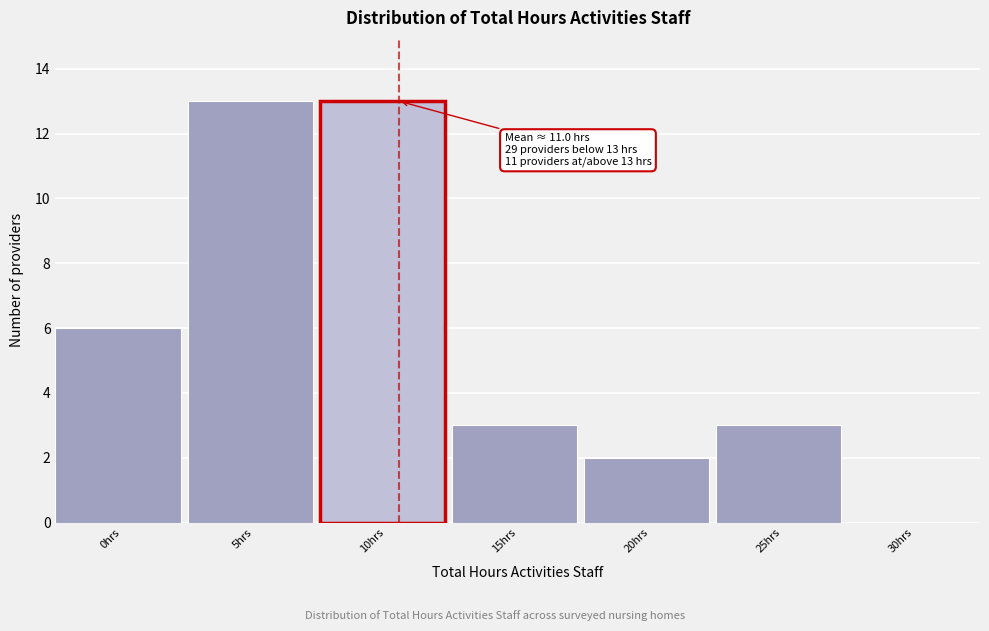

Reading right to left, transcribe all the data shown in this chart.

30hrs=0	25hrs=3	20hrs=2	15hrs=3	10hrs=13	5hrs=13	0hrs=6